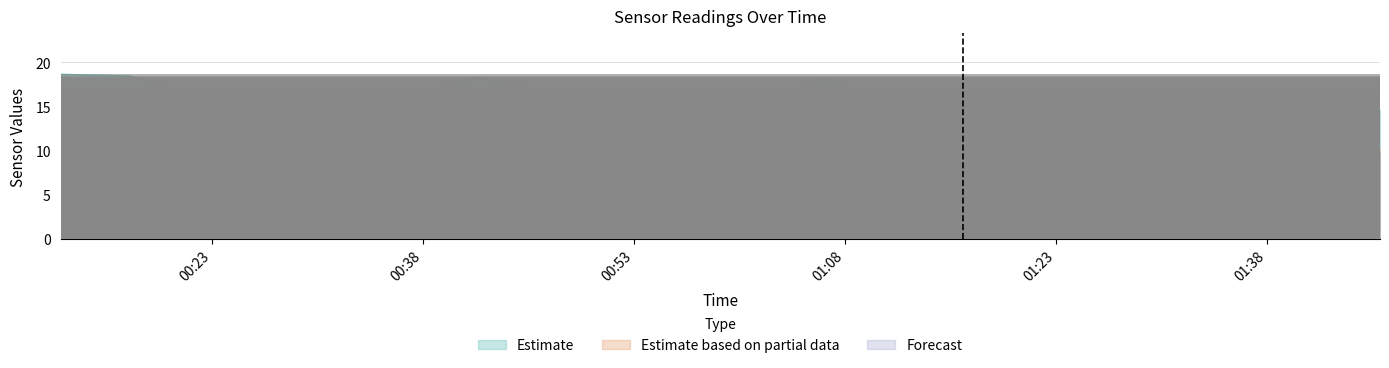

Is it true that SDS_P1 equals 9.6 at 13?

False